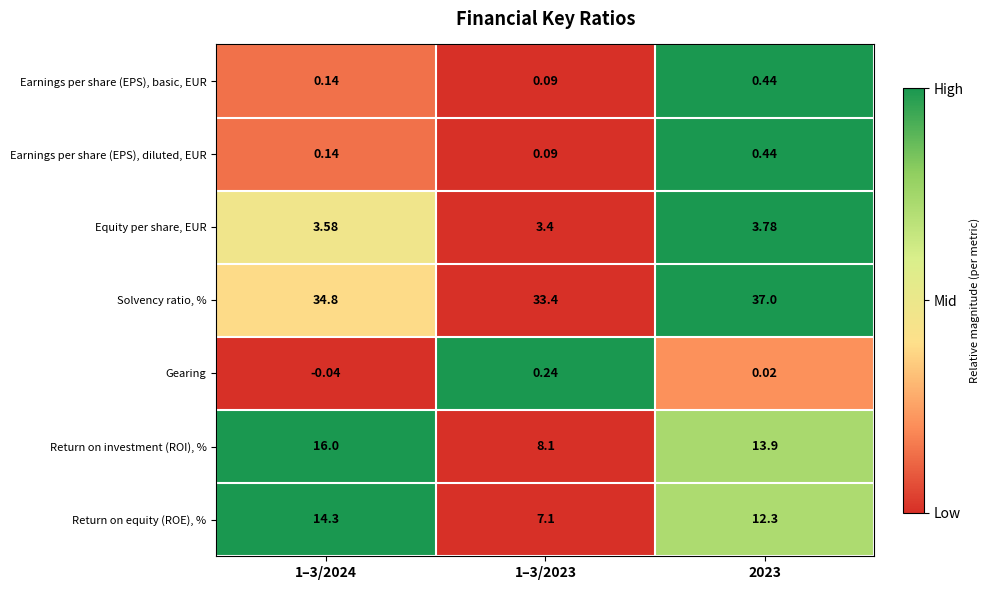

Is the value of Return on equity (ROE), % at 1–3/2024 greater than the value of Solvency ratio, % at 2023?

No